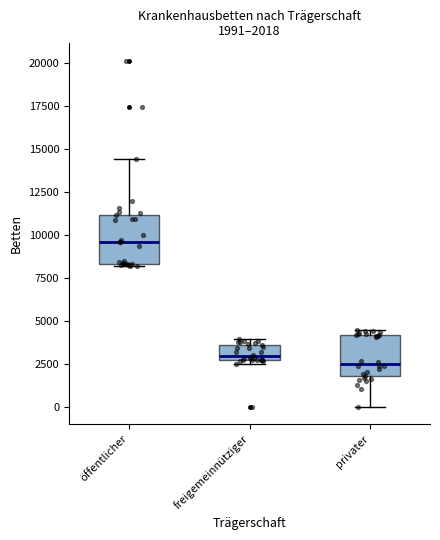

Which box's median line is the highest?

öffentlicher